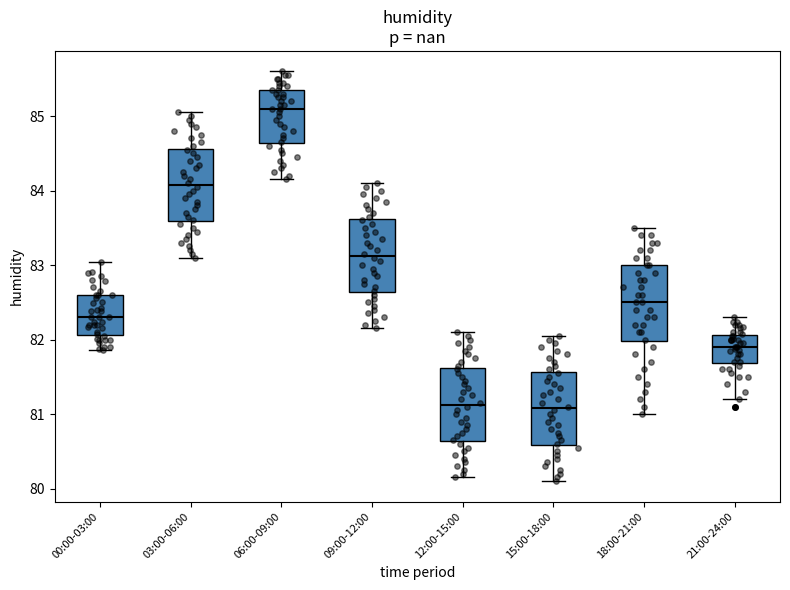

Reading left to right, transcribe this box plot: for each box, give where its median line is, the range the box spans, and where its two whiskers end, as read against the y-axis. The values are not printed on the chart, so give them approximately, as read against the axis.

00:00-03:00: median 82.3, box 82.1 to 82.6, whiskers 81.9 to 83.0
03:00-06:00: median 84.1, box 83.6 to 84.6, whiskers 83.1 to 85.1
06:00-09:00: median 85.1, box 84.6 to 85.4, whiskers 84.2 to 85.6
09:00-12:00: median 83.1, box 82.6 to 83.6, whiskers 82.2 to 84.1
12:00-15:00: median 81.1, box 80.6 to 81.6, whiskers 80.2 to 82.1
15:00-18:00: median 81.1, box 80.6 to 81.6, whiskers 80.1 to 82.1
18:00-21:00: median 82.5, box 82.0 to 83.0, whiskers 81.0 to 83.5
21:00-24:00: median 81.9, box 81.7 to 82.1, whiskers 81.2 to 82.3